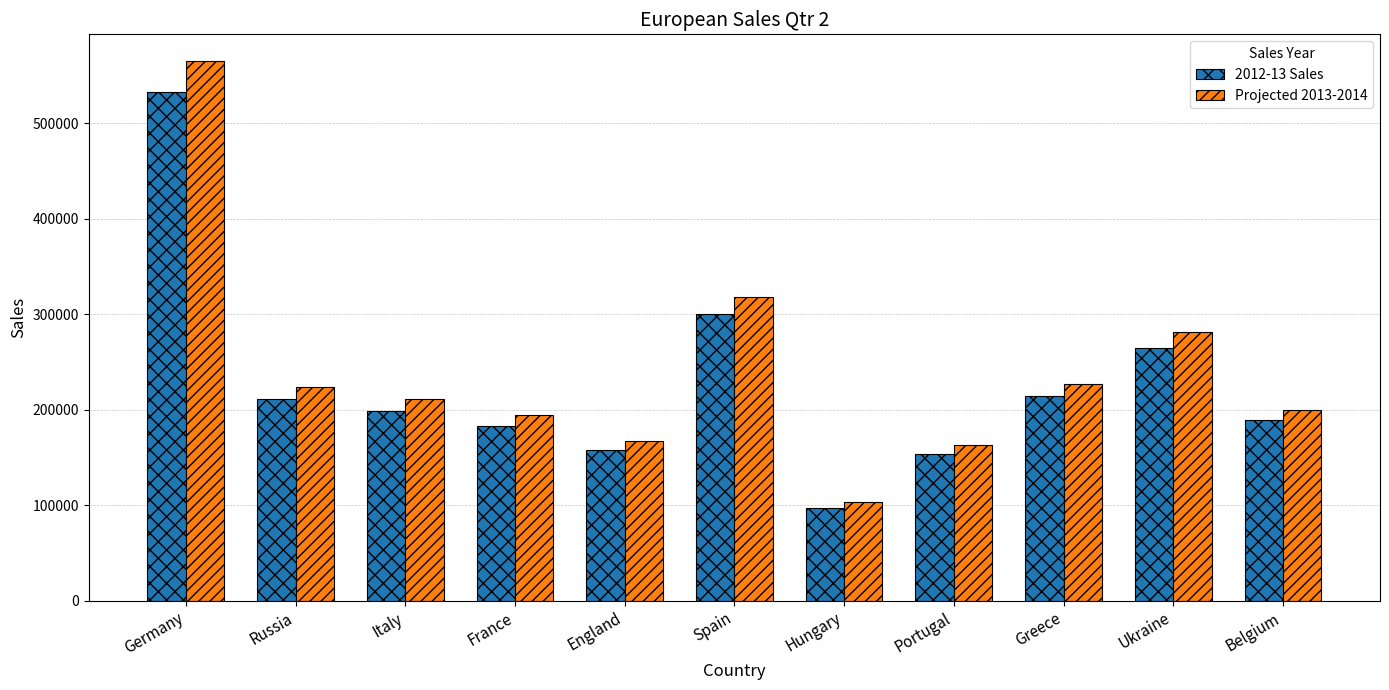

At which category does the chart reach its peak across all series?

Germany